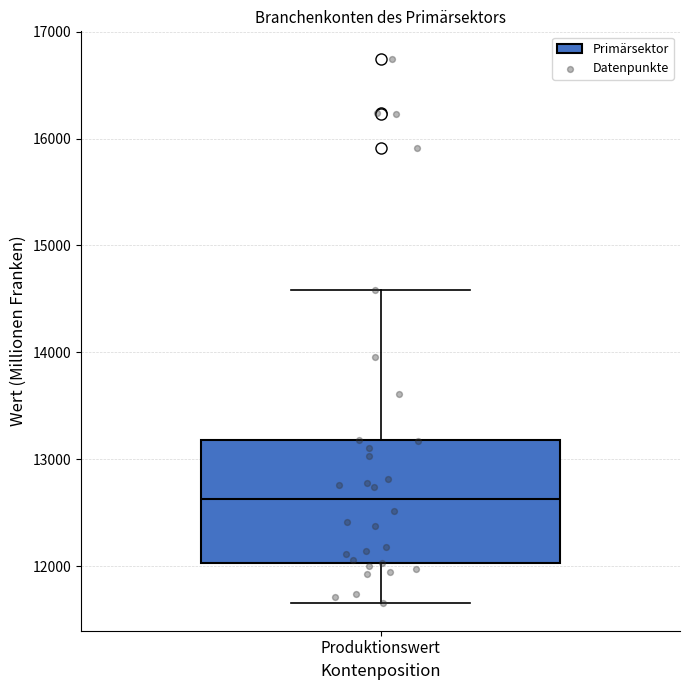

Read this box plot against the y-axis: the position of the median line, the range covered by the box, and the ends of both whiskers. The values are not printed on the chart, so give them approximately, as read against the axis.

median 12600, box 12000 to 13200, whiskers 11700 to 14600